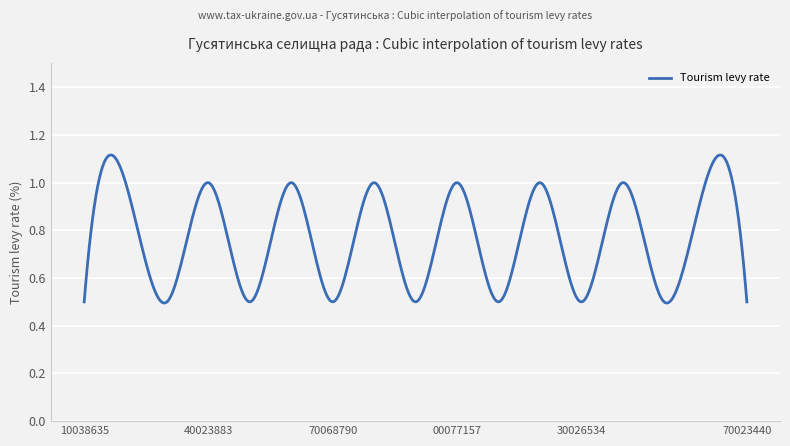

List the labels in order of value, smallest first.

UA61060130010038635, UA61060130030041750, UA61060130050093555, UA61060130070068790, UA61060130090088552, UA61060130110090207, UA61060130130026534, UA61060130150086188, UA61060130170023440, UA61060130020093223, UA61060130040023883, UA61060130060082355, UA61060130080018705, UA61060130100077157, UA61060130120027482, UA61060130140081459, UA61060130160049162